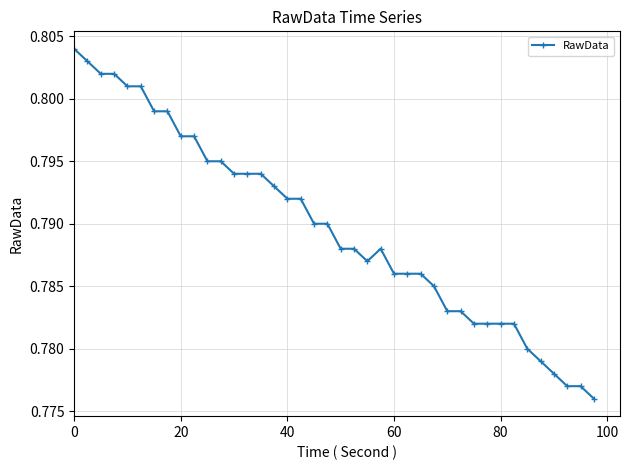

Is this an area chart (filled region under the line)?

No